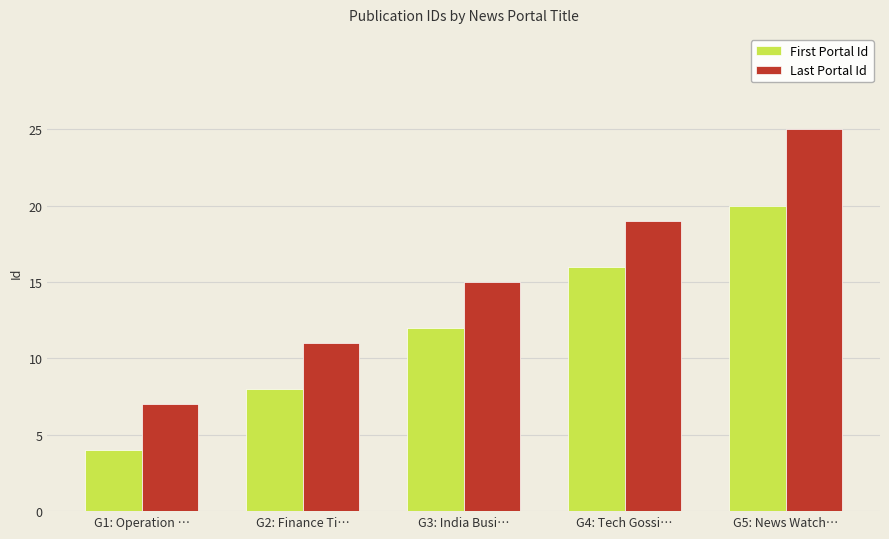

What is the difference between the maximum and minimum values in the First Portal Id series?

16